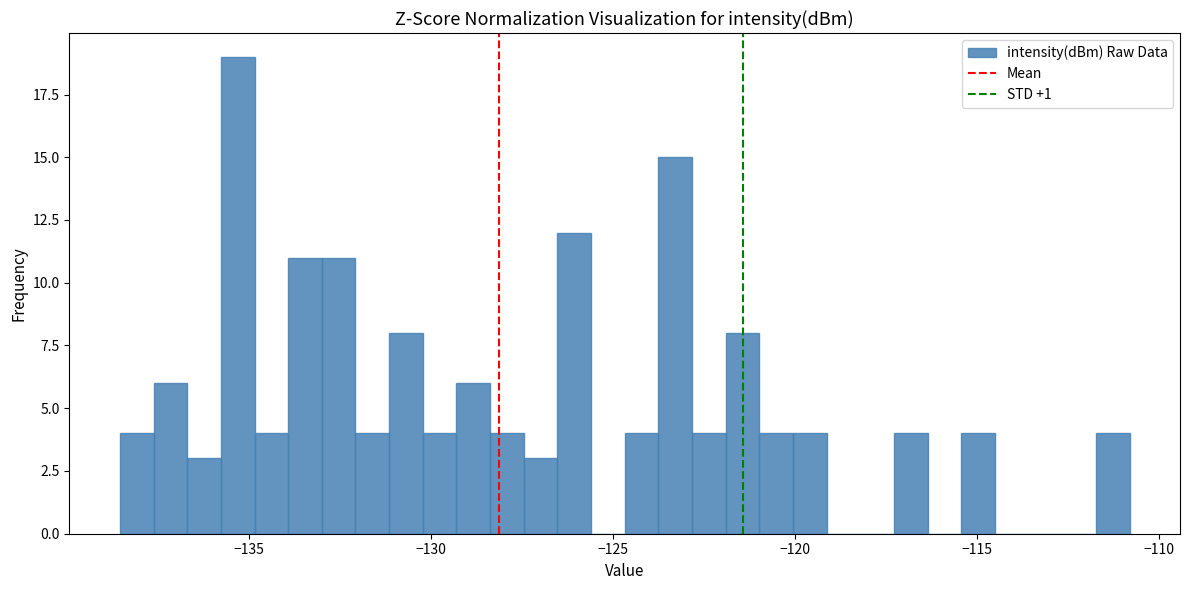

Around what value on the x-axis is the tallest bar? Give the approximate position of its centre, as read against the axis.

-135.5